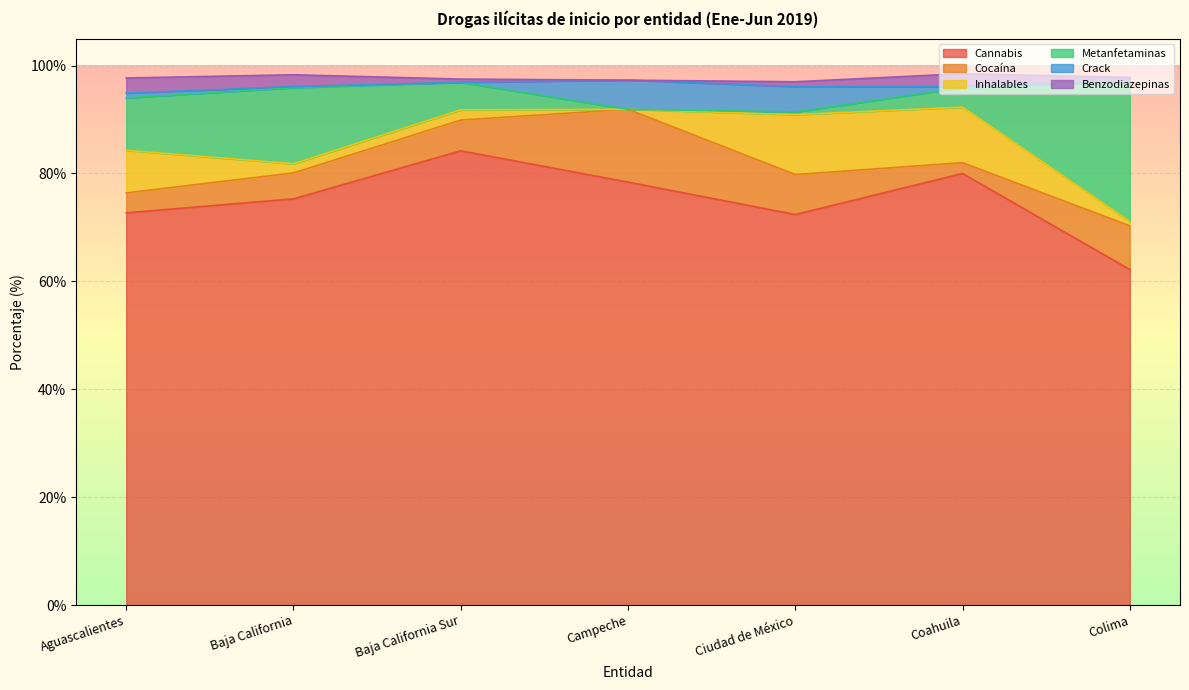

What is the difference between the Benzodiazepinas values at Ciudad de México and Aguascalientes?

1.9